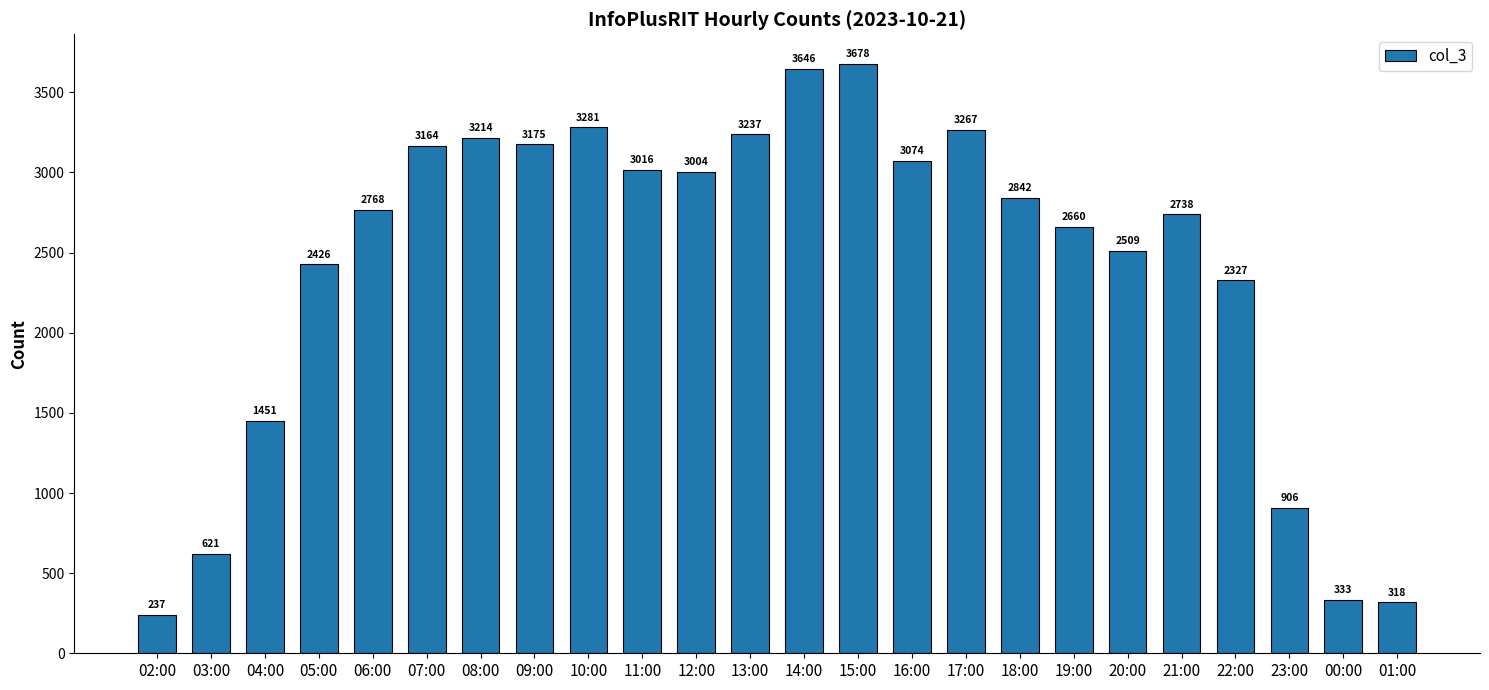

What is the minimum value shown in the chart?

237